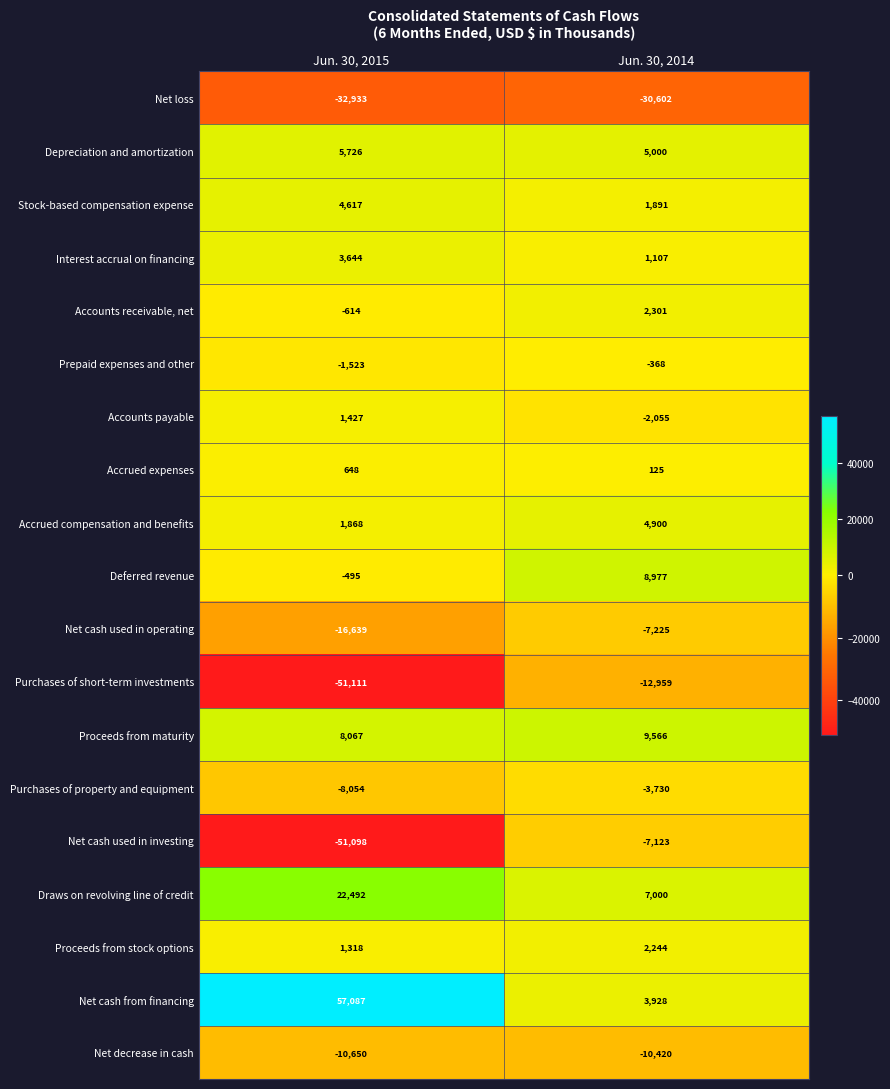

Which series has the largest total across all categories?

Net cash from financing